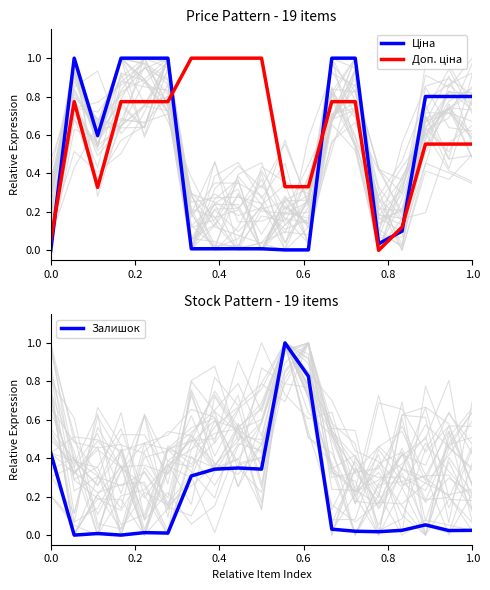

True or false: Доп. ціна and Залишок intersect in this chart.

True